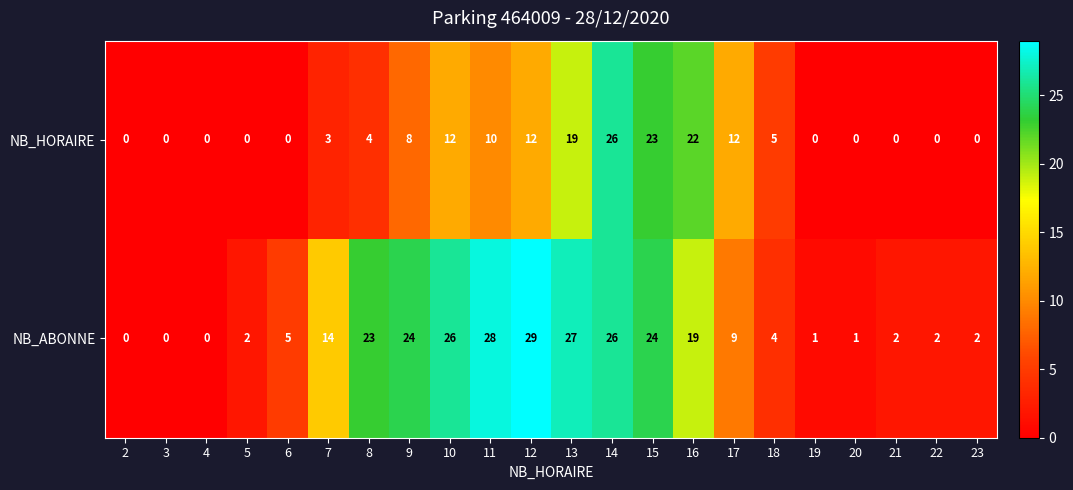

The NB_HORAIRE series shows 0 at 21. True or false?

True